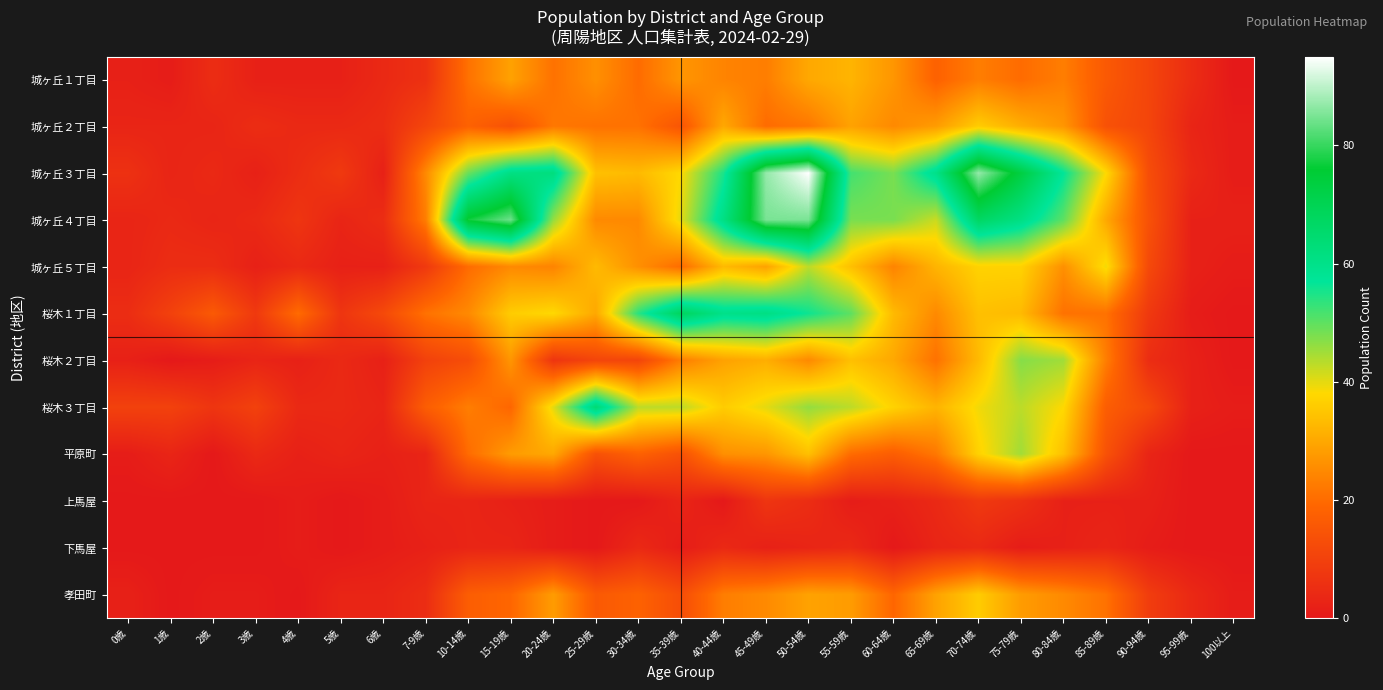

Which series has the widest spread of values?

城ヶ丘３丁目